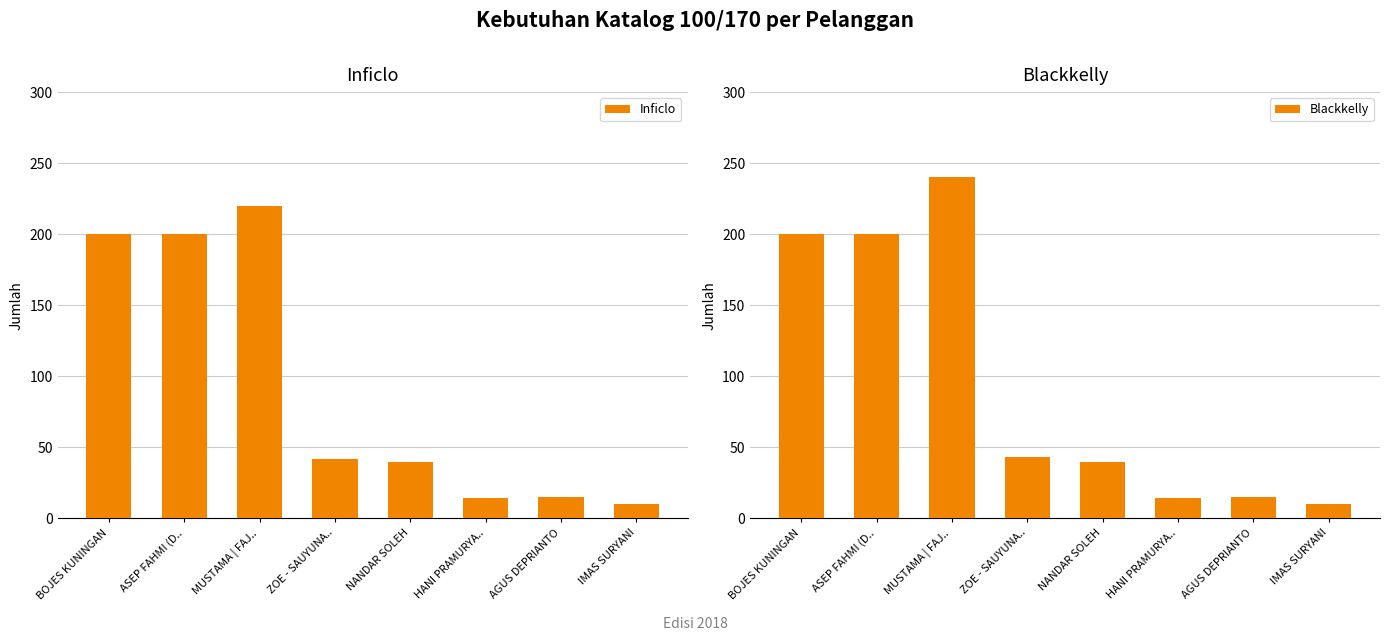

What are all the series names shown in the legend?

Inficlo, Blackkelly